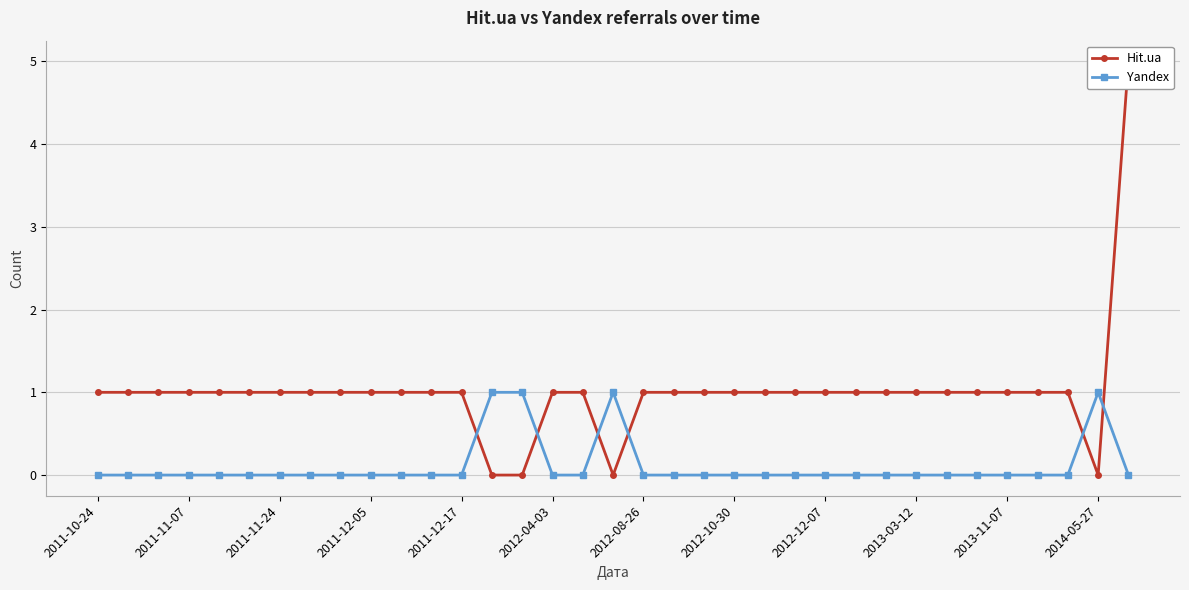

Is it true that Yandex equals 0 at 2011-10-24?

False